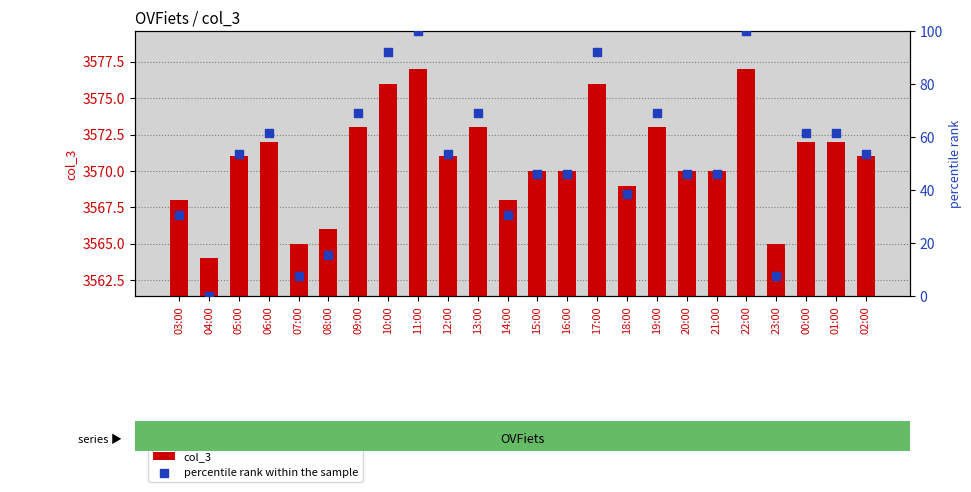

Which series has the widest spread of Y values?

percentile rank within the sample